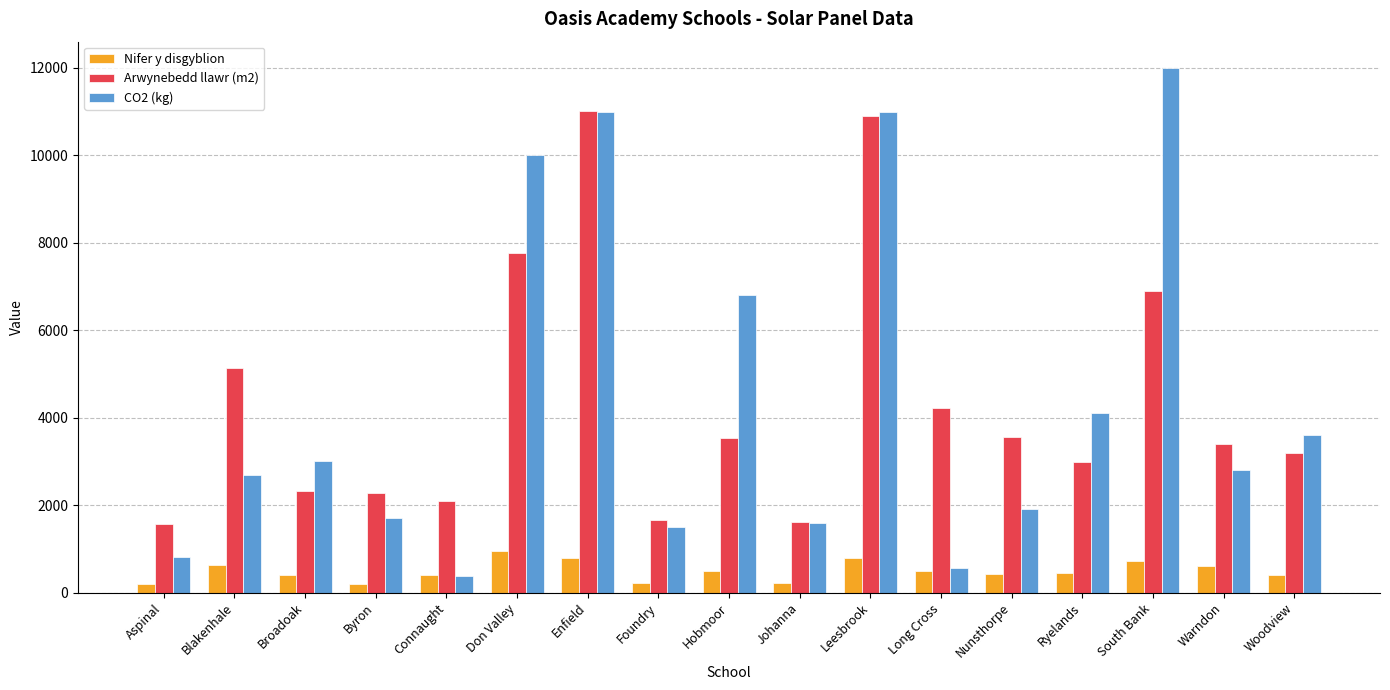

What value does the CO2 (kg) series have at Leesbrook, to the nearest 10?

11000